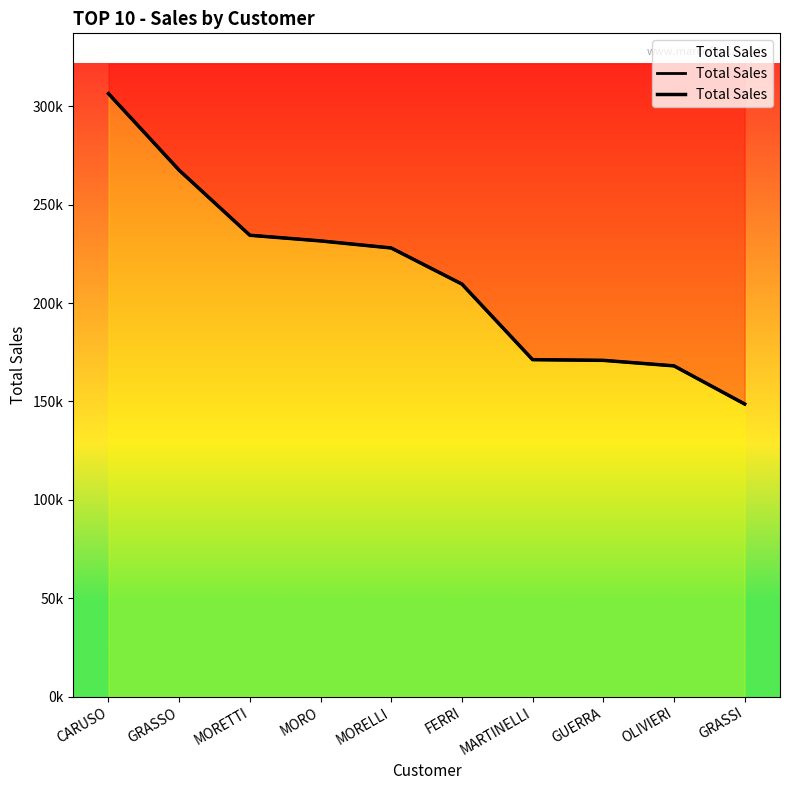

Which has a higher value, GUERRA or MARTINELLI?

MARTINELLI